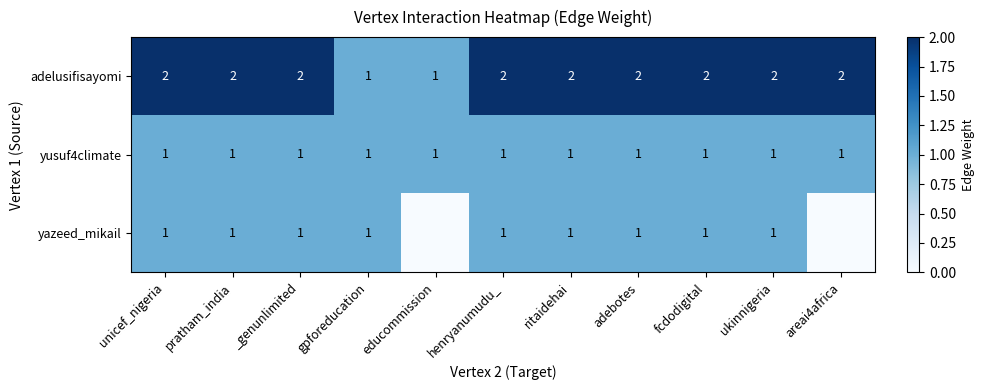

What is the sum of the adelusifisayomi values at ukinnigeria and henryanumudu_?

4